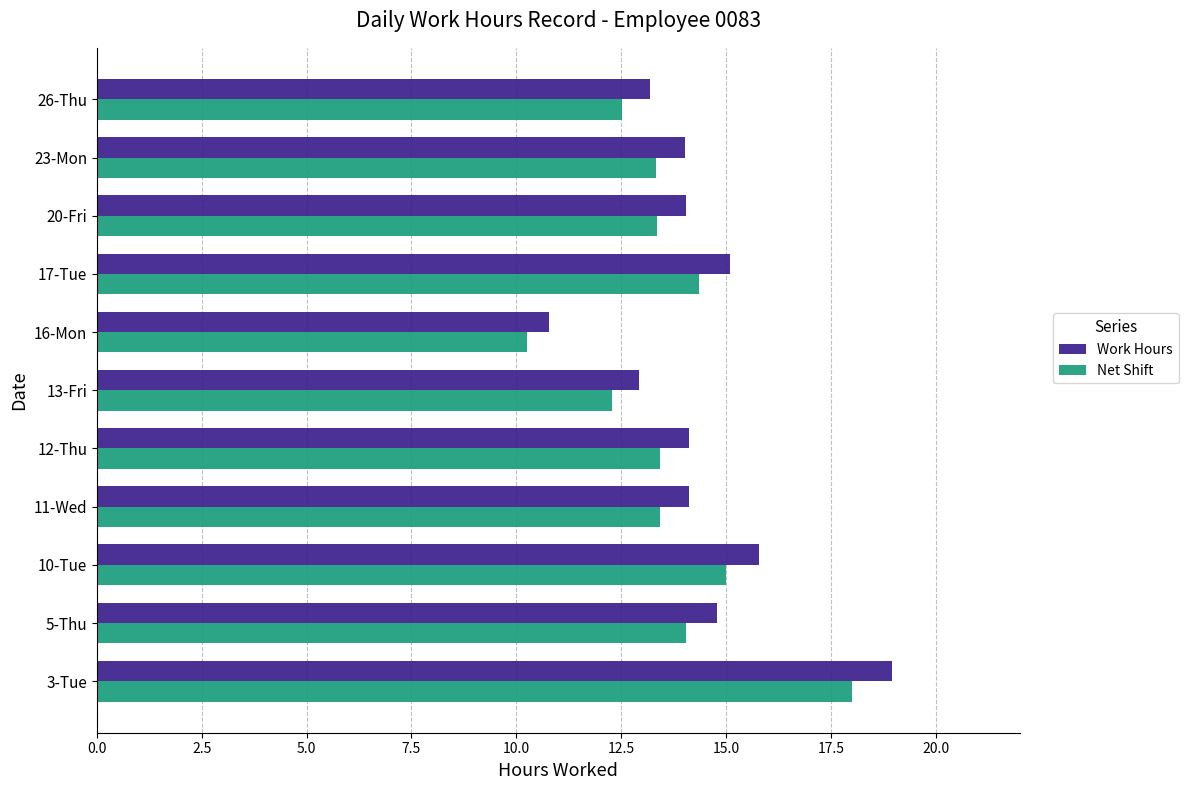

What is the maximum value for Work Hours?

19.0